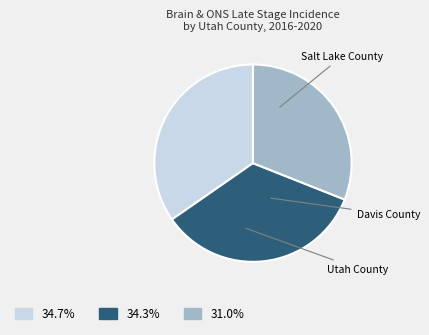

Is Salt Lake County the majority of the pie?

No